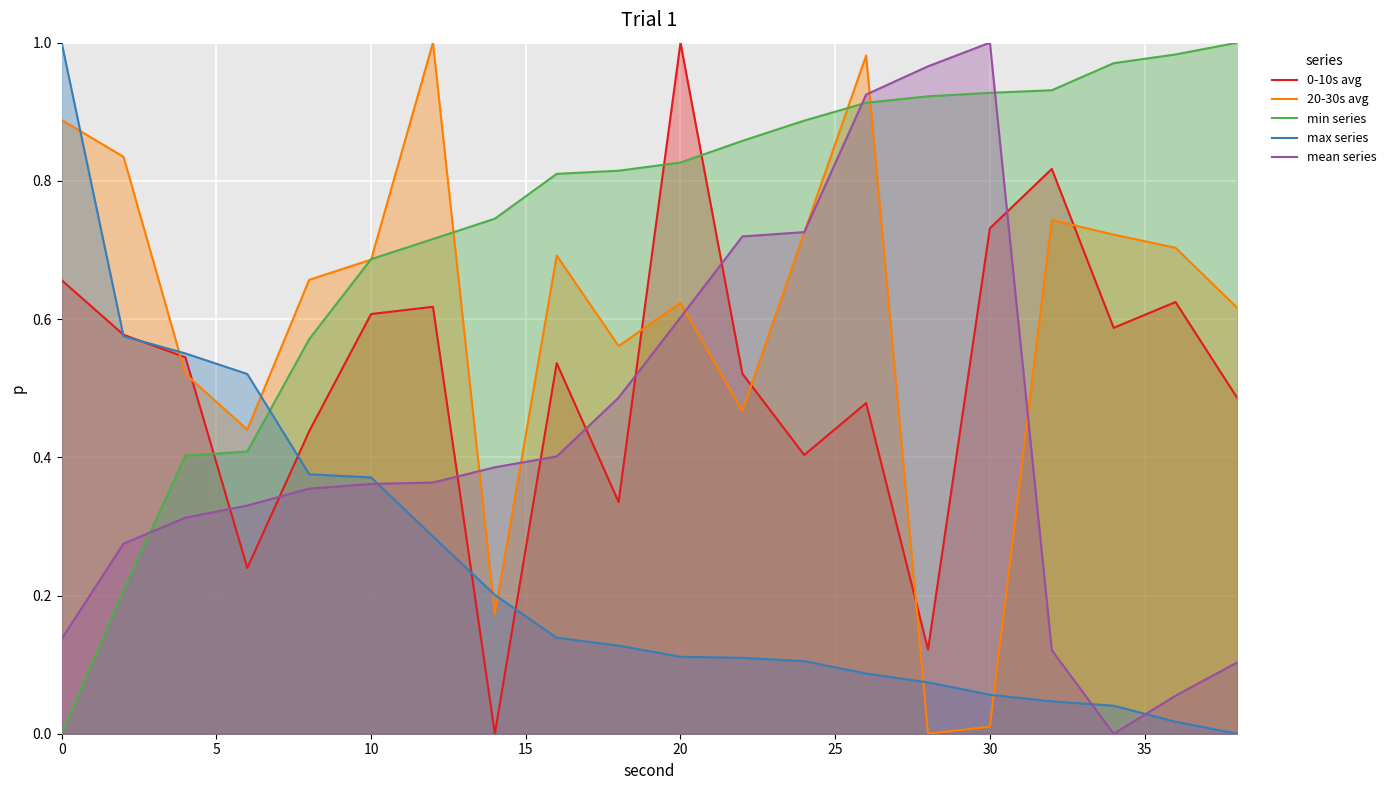

Which series has the largest total across all categories?

min series